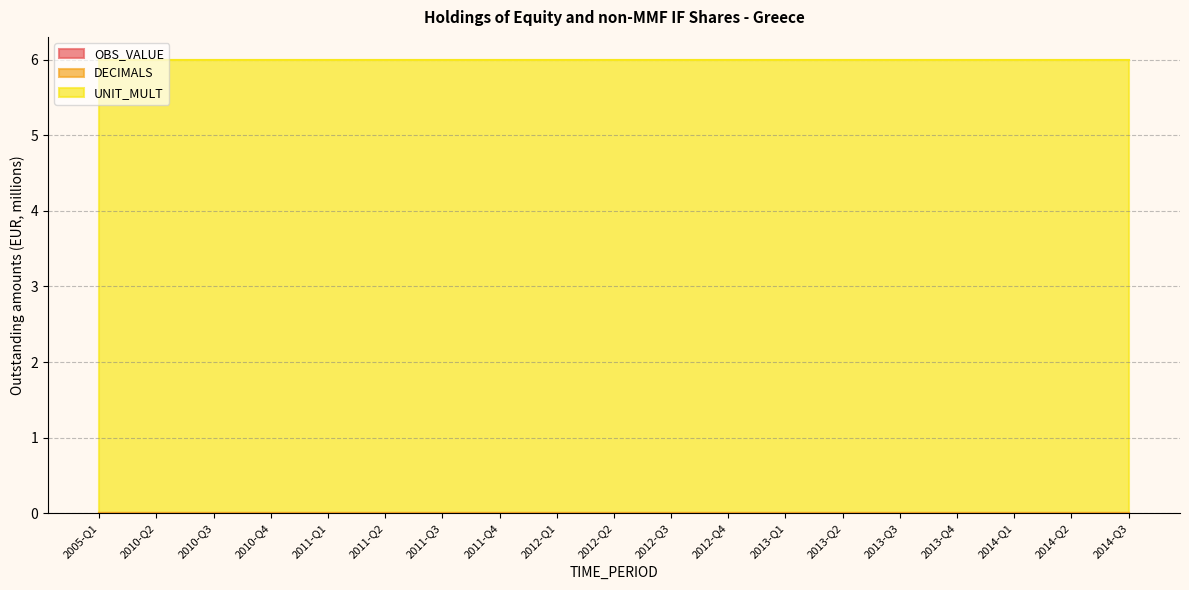

What is the total value across all series at 2013-Q1?

6